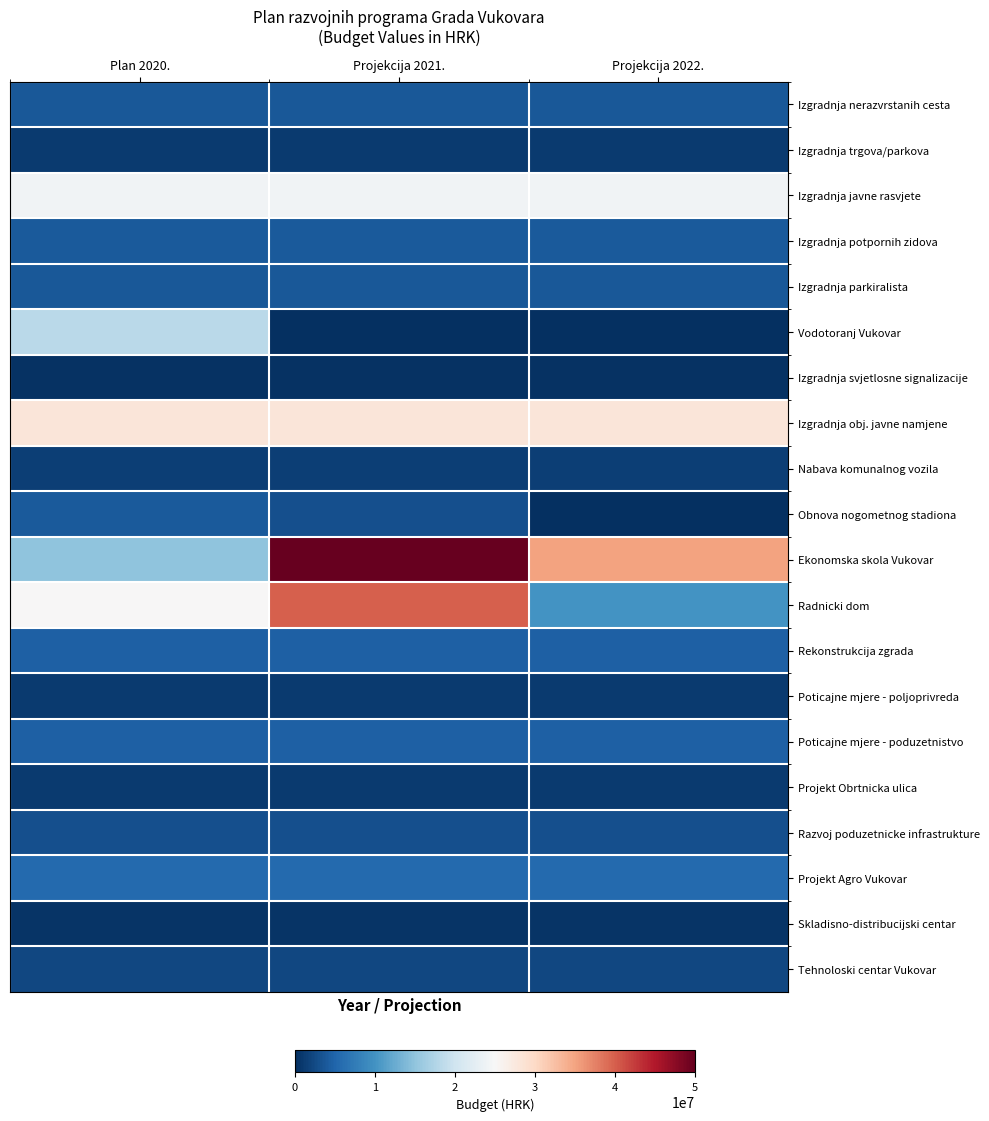

Reading left to right, list all the values displayed in this chart.

Izgradnja nerazvrstanih cesta: Plan 2020.=3770000	Projekcija 2021.=3770000	Projekcija 2022.=3770000
Izgradnja trgova/parkova: Plan 2020.=1000000	Projekcija 2021.=1000000	Projekcija 2022.=1000000
Izgradnja javne rasvjete: Plan 2020.=24100000	Projekcija 2021.=24100000	Projekcija 2022.=24100000
Izgradnja potpornih zidova: Plan 2020.=4000000	Projekcija 2021.=4000000	Projekcija 2022.=4000000
Izgradnja parkiralista: Plan 2020.=3750000	Projekcija 2021.=3750000	Projekcija 2022.=3750000
Vodotoranj Vukovar: Plan 2020.=18350000	Projekcija 2021.=0	Projekcija 2022.=0
Izgradnja svjetlosne signalizacije: Plan 2020.=300000	Projekcija 2021.=300000	Projekcija 2022.=300000
Izgradnja obj. javne namjene: Plan 2020.=27950000	Projekcija 2021.=27950000	Projekcija 2022.=27950000
Nabava komunalnog vozila: Plan 2020.=1500000	Projekcija 2021.=1500000	Projekcija 2022.=1500000
Obnova nogometnog stadiona: Plan 2020.=4000000	Projekcija 2021.=3000000	Projekcija 2022.=0
Ekonomska skola Vukovar: Plan 2020.=15000000	Projekcija 2021.=50000000	Projekcija 2022.=35000000
Radnicki dom: Plan 2020.=25000000	Projekcija 2021.=40000000	Projekcija 2022.=10000000
Rekonstrukcija zgrada: Plan 2020.=4500000	Projekcija 2021.=4500000	Projekcija 2022.=4500000
Poticajne mjere - poljoprivreda: Plan 2020.=1000000	Projekcija 2021.=1000000	Projekcija 2022.=1000000
Poticajne mjere - poduzetnistvo: Plan 2020.=4500000	Projekcija 2021.=4500000	Projekcija 2022.=4500000
Projekt Obrtnicka ulica: Plan 2020.=1100000	Projekcija 2021.=1100000	Projekcija 2022.=1100000
Razvoj poduzetnicke infrastrukture: Plan 2020.=3000000	Projekcija 2021.=3000000	Projekcija 2022.=3000000
Projekt Agro Vukovar: Plan 2020.=5500000	Projekcija 2021.=5500000	Projekcija 2022.=5500000
Skladisno-distribucijski centar: Plan 2020.=500000	Projekcija 2021.=500000	Projekcija 2022.=500000
Tehnoloski centar Vukovar: Plan 2020.=2200000	Projekcija 2021.=2200000	Projekcija 2022.=2200000